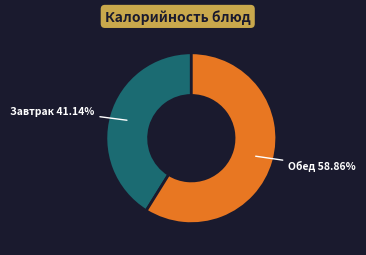

Does any single category account for the majority?

Yes